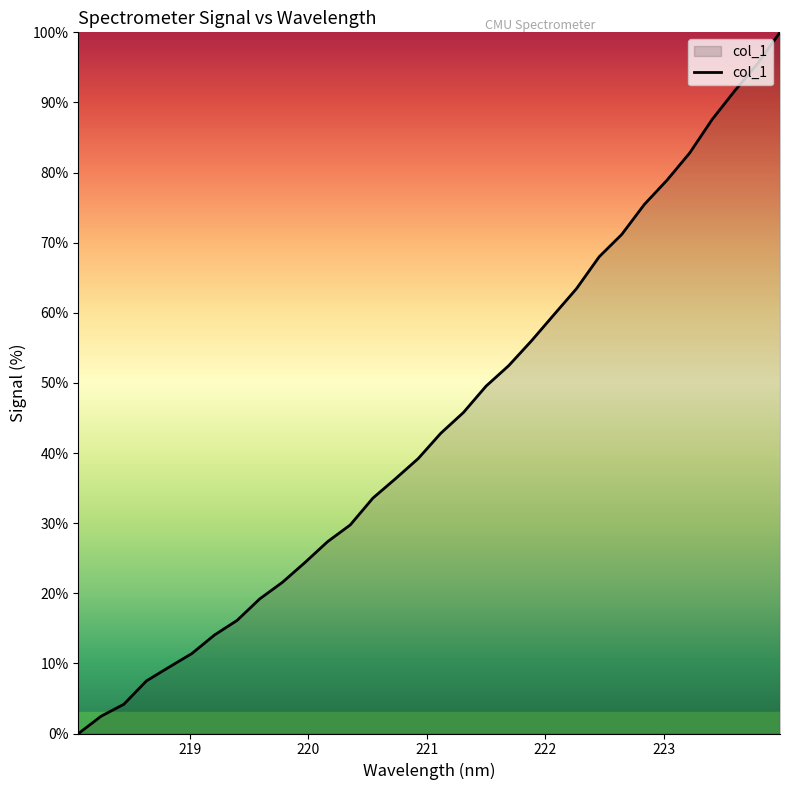

What is the difference between the maximum and minimum values?

100.0